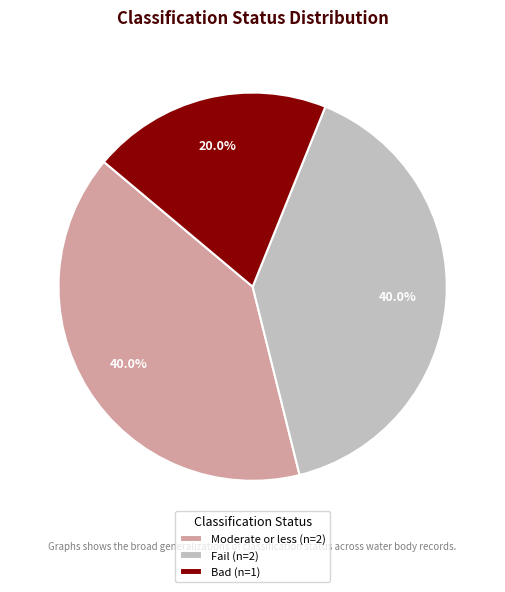

Between Bad (n=1) and Moderate or less (n=2), which is larger?

Moderate or less (n=2)